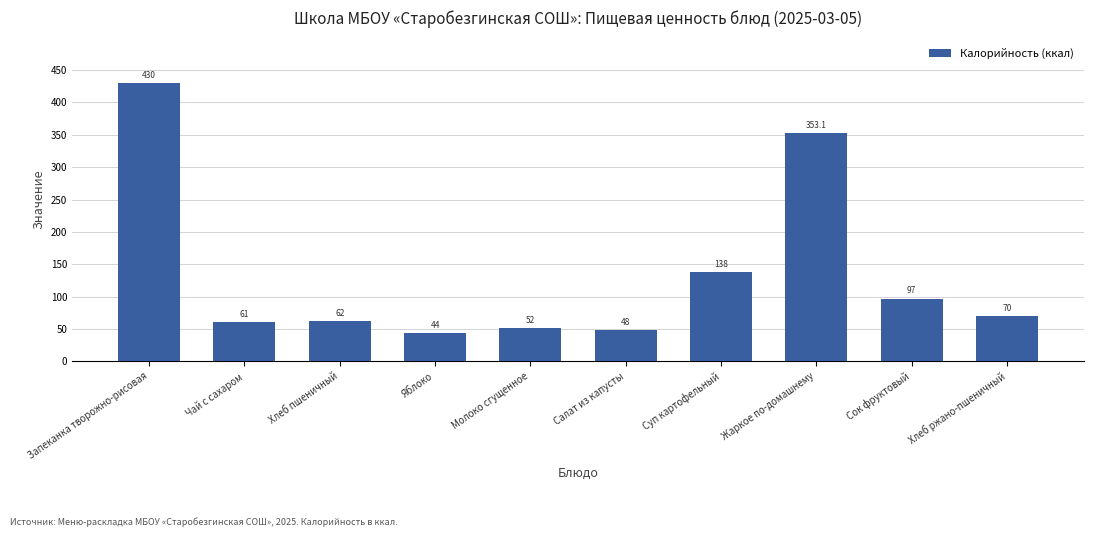

List the labels in order of value, smallest first.

Яблоко, Салат из капусты, Молоко сгущенное, Чай с сахаром, Хлеб пшеничный, Хлеб ржано-пшеничный, Сок фруктовый, Суп картофельный, Жаркое по-домашнему, Запеканка творожно-рисовая